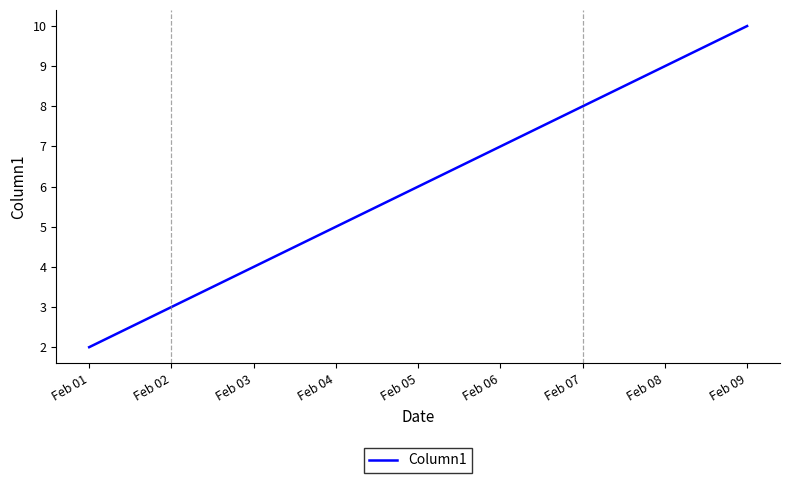

What is the sum of the values at Feb 08 and Feb 09?

19